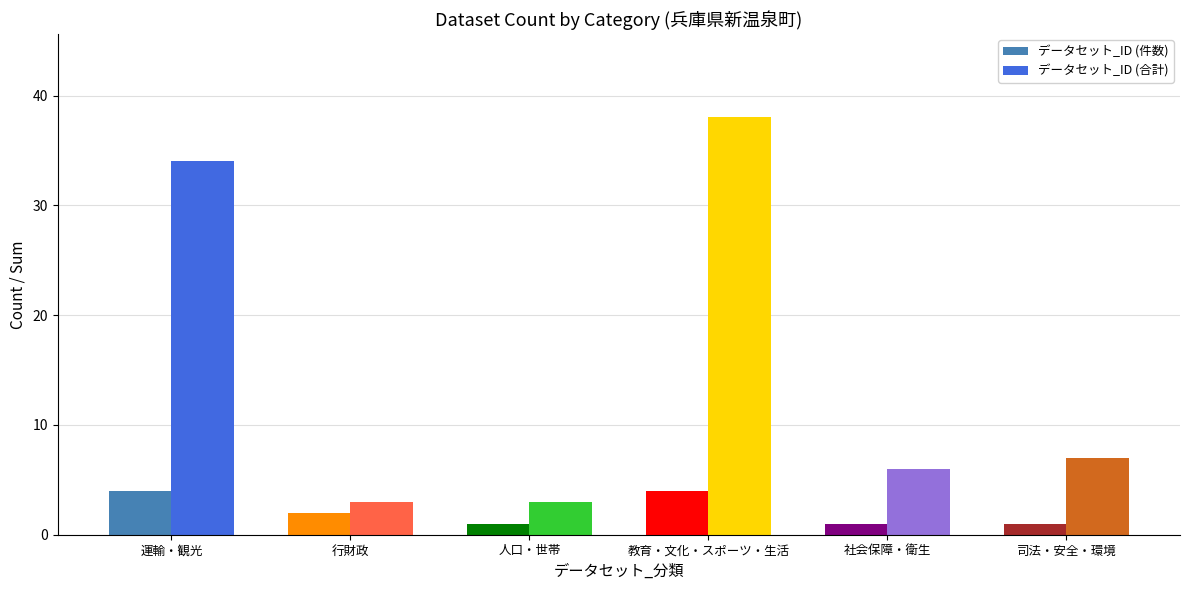

Rank the series by their average value, from lowest to highest.

データセット_ID (件数), データセット_ID (合計)